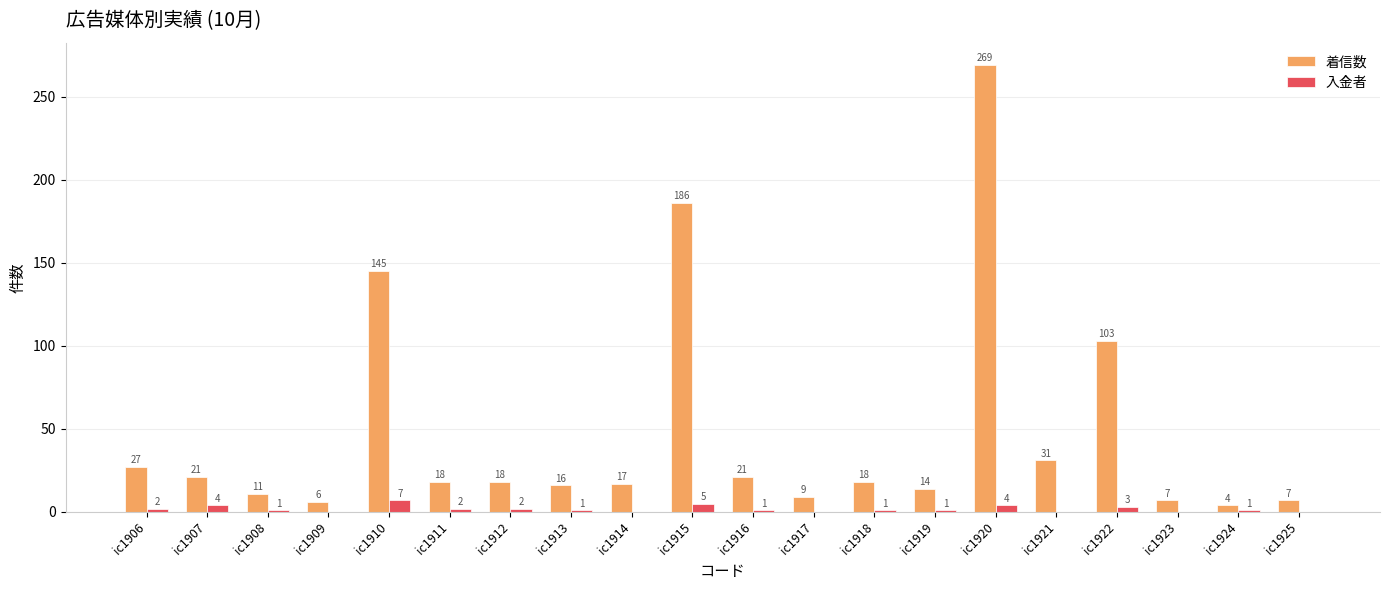

Between ic1907 and ic1924, which series saw the biggest shift?

着信数